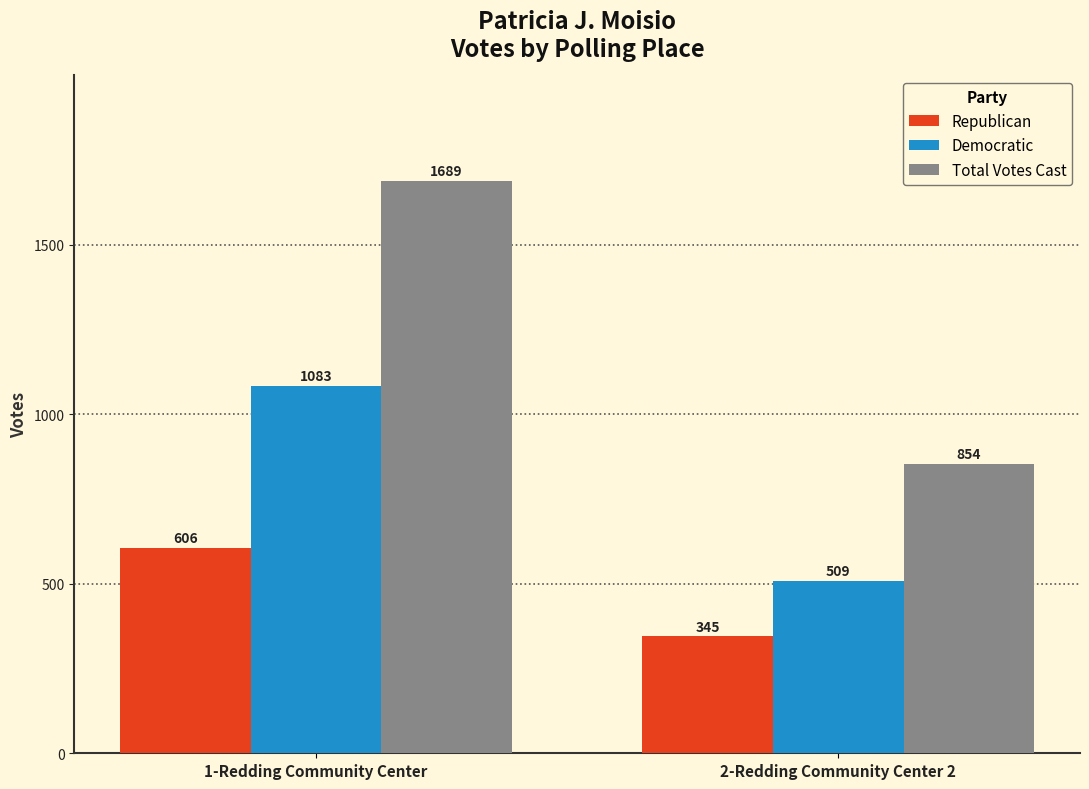

Which series changed the most between 1-Redding Community Center and 2-Redding Community Center 2?

Total Votes Cast